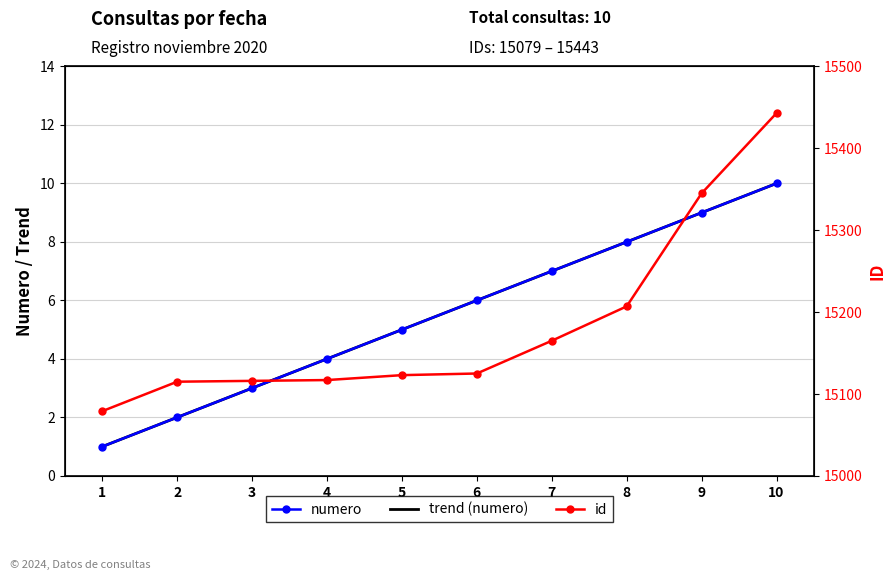

At which label is trend (numero) closest to 5?

5